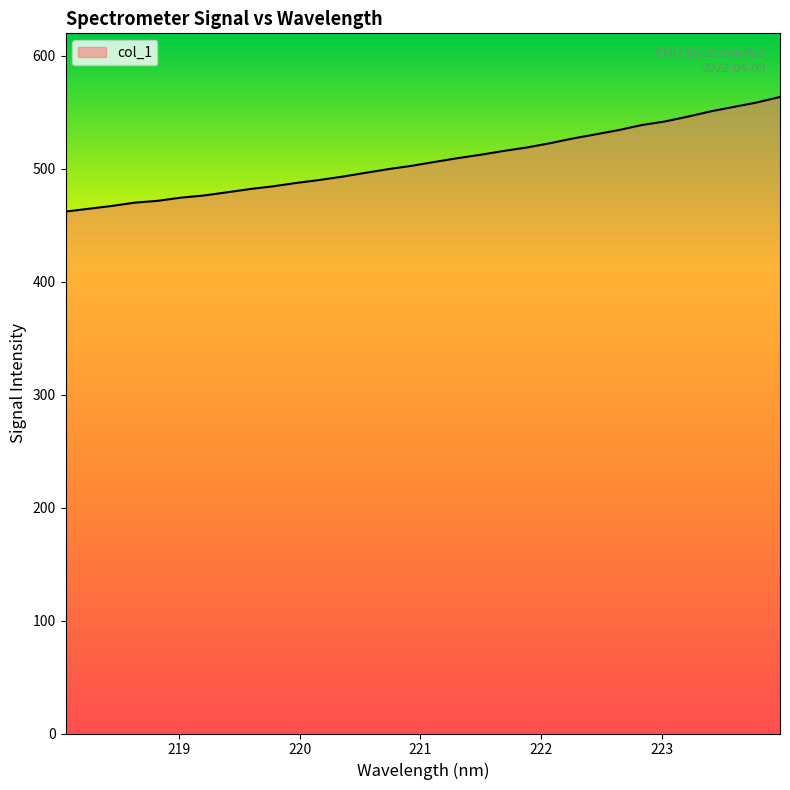

Does the chart display data point markers on the line(s)?

No